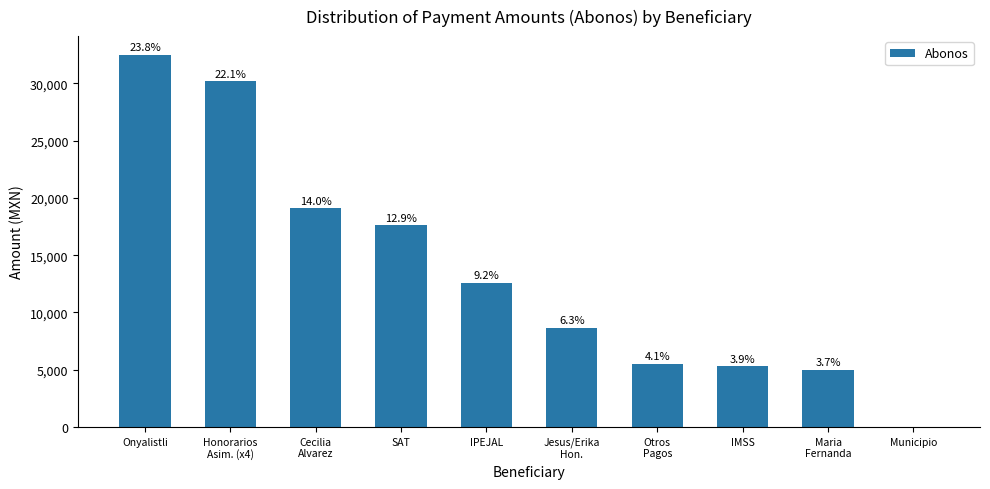

True or false: the data shows 48285.9 at Onyalistli.

False